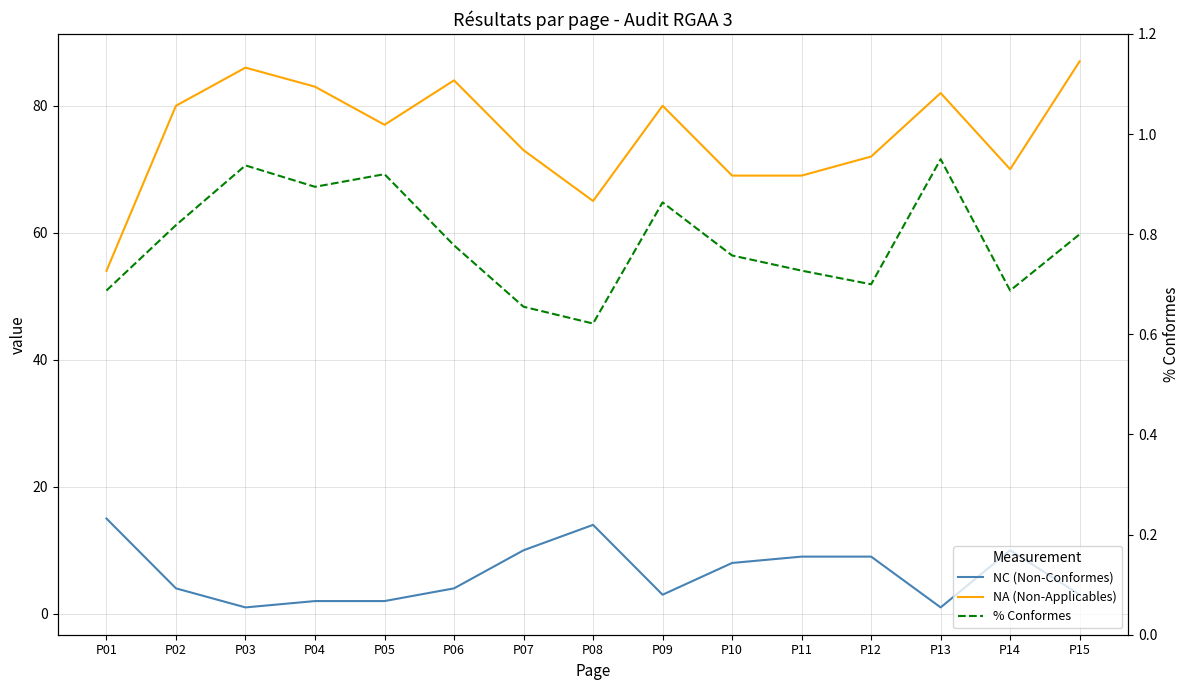

Which series has the widest spread of values?

NA (Non-Applicables)